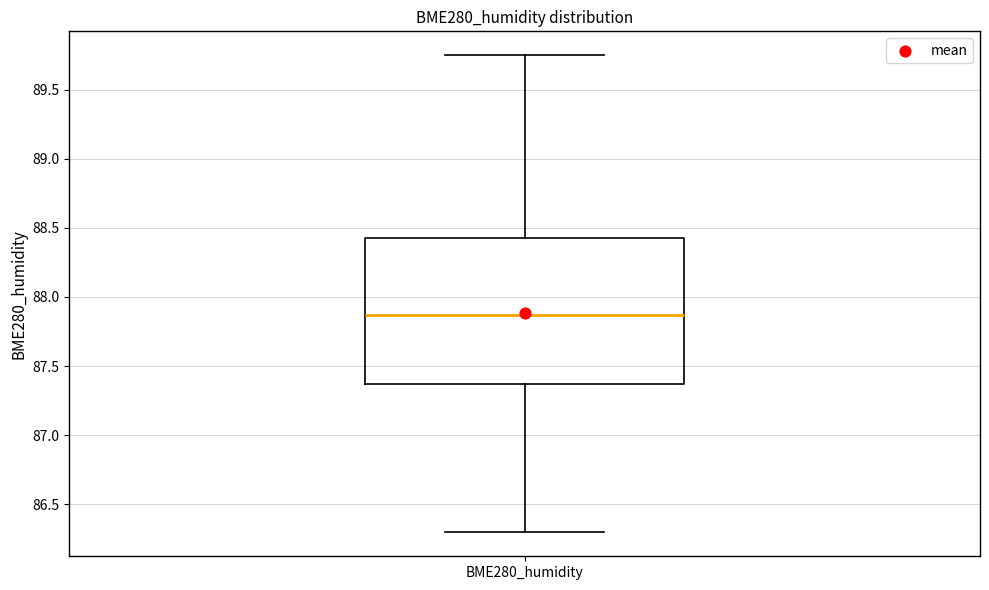

Where does the median line of the box for BME280_humidity sit on the y-axis? The values are not printed on the chart, so give them approximately, as read against the axis.

87.85